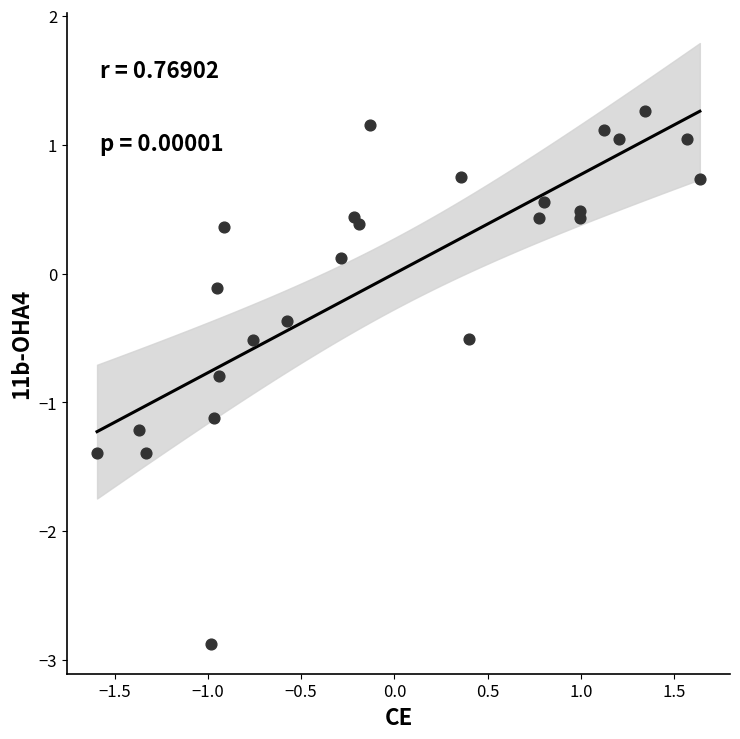

What is the range of Y values (max minus min)?

4.1